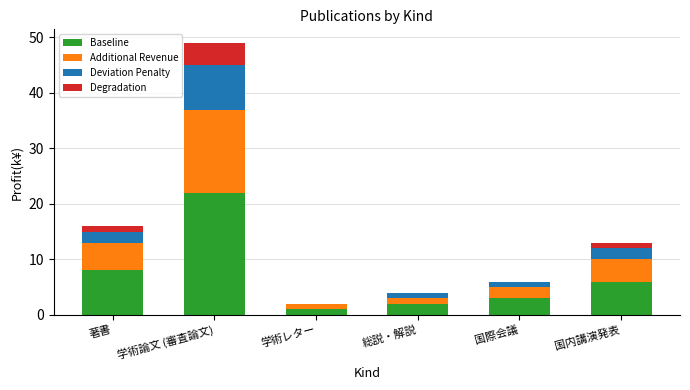

What is the highest value of the Baseline series?

22